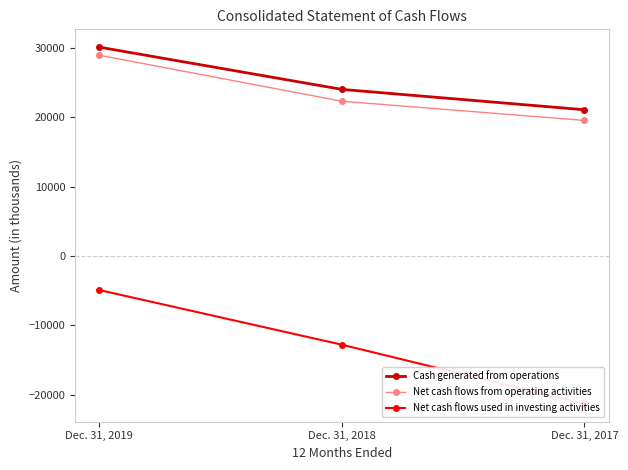

Which series has the largest total across all categories?

Cash generated from operations